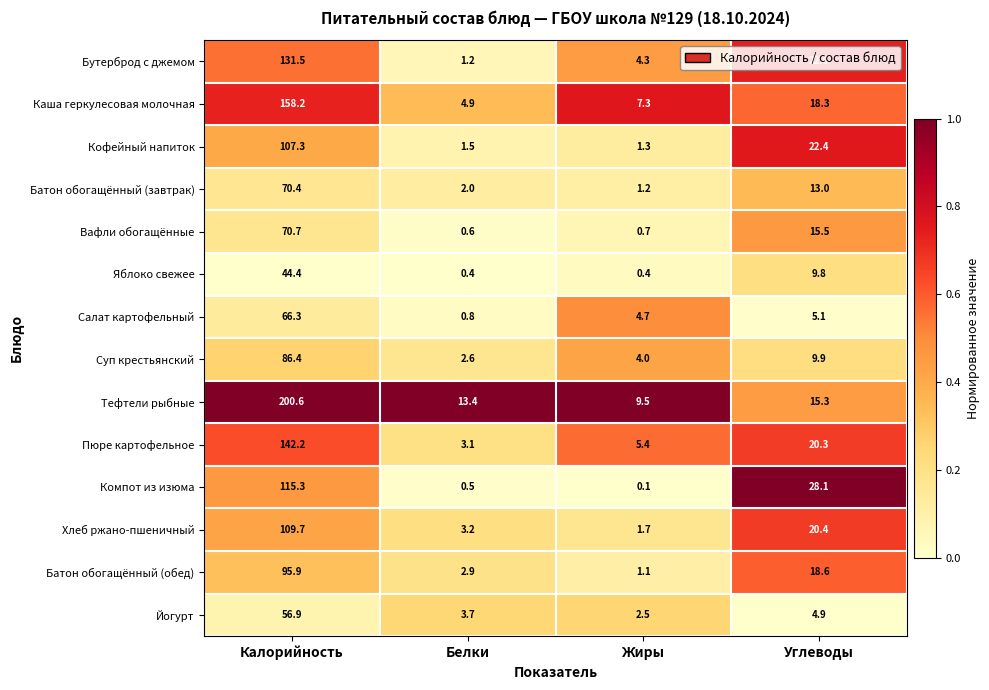

What is the total value across all series at Калорийность?

1455.8